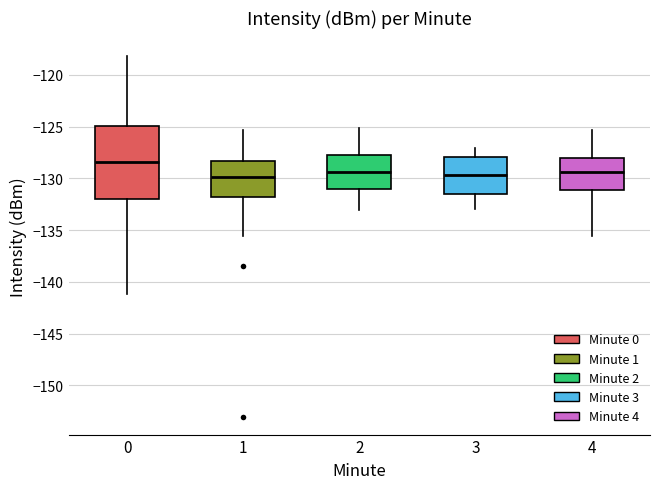

Reading left to right, read every box against the y-axis: the position of its median line, the range the box covers, and the ends of its whiskers. The values are not printed on the chart, so give them approximately, as read against the axis.

0: median -128.5, box -132.0 to -125.0, whiskers -141.0 to -118.0
1: median -130.0, box -131.5 to -128.5, whiskers -135.5 to -125.5
2: median -129.5, box -131.0 to -127.5, whiskers -133.0 to -125.0
3: median -129.5, box -131.5 to -128.0, whiskers -133.0 to -127.0
4: median -129.5, box -131.0 to -128.0, whiskers -135.5 to -125.5